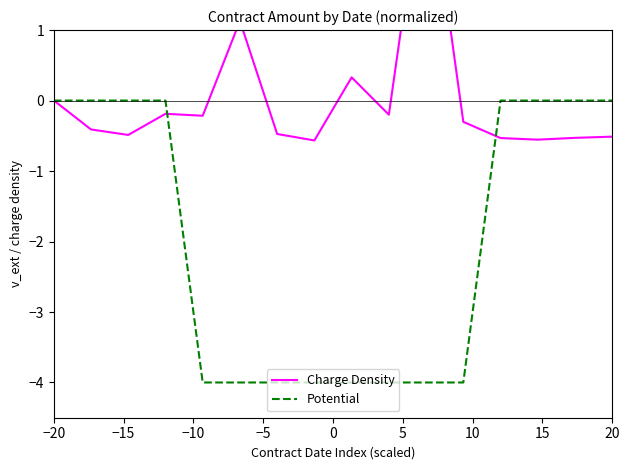

The value of Potential at 20 is 1. True or false?

False